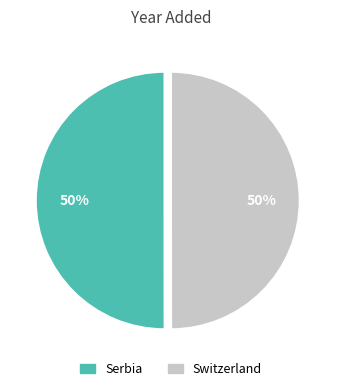

The Switzerland slice represents 50% of the pie. True or false?

True